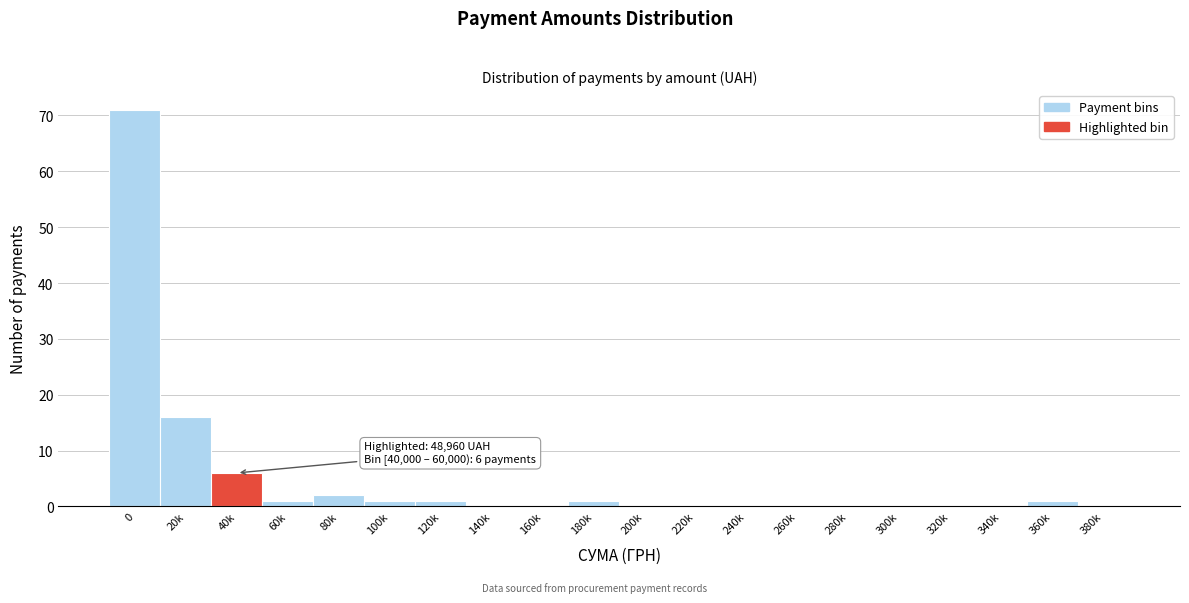

Reading left to right, extract all data points from this chart.

0=71	20k=16	40k=6	60k=1	80k=2	100k=1	120k=1	140k=0	160k=0	180k=1	200k=0	220k=0	240k=0	260k=0	280k=0	300k=0	320k=0	340k=0	360k=1	380k=0